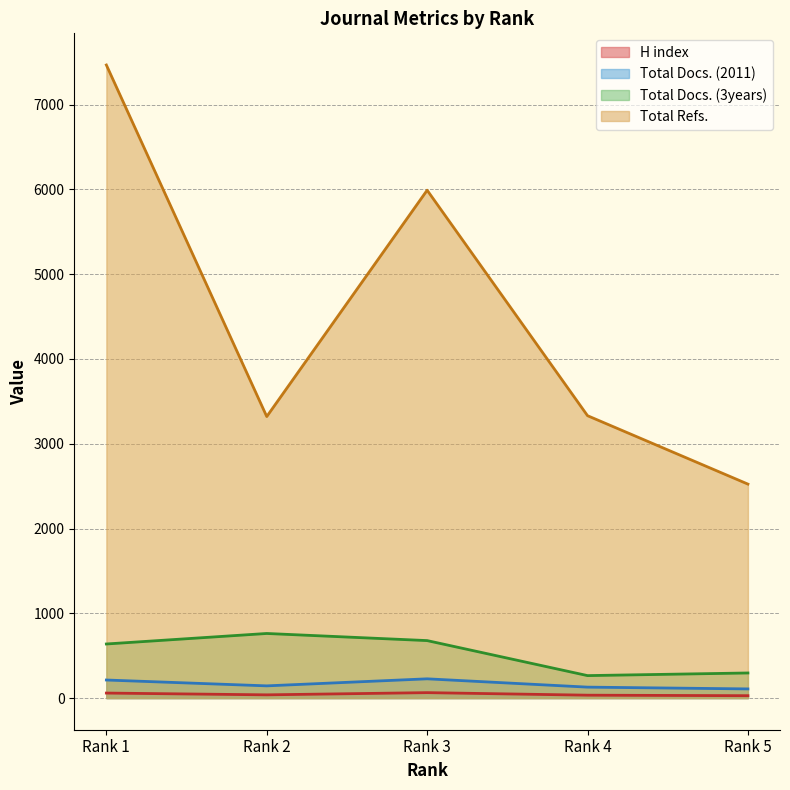

The value of Total Docs. (3years) at Rank 5 is 296. True or false?

True